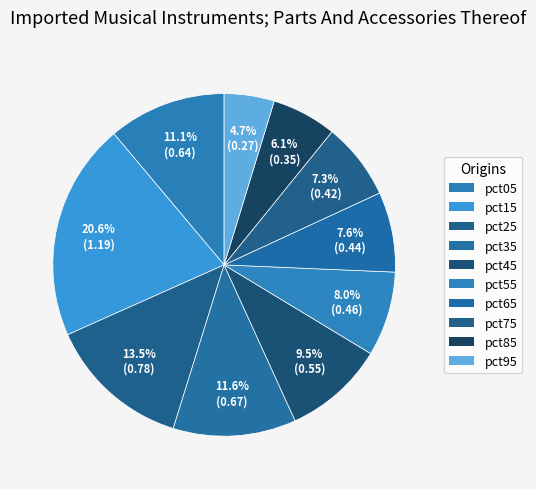

Count the number of slices in the pie.

10